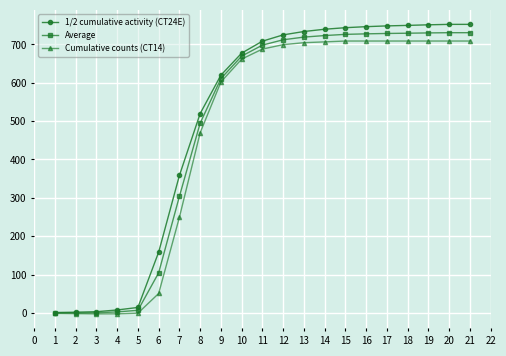

Is the value of 1/2 cumulative activity (CT24E) at 20 greater than the value of Average at 4?

Yes